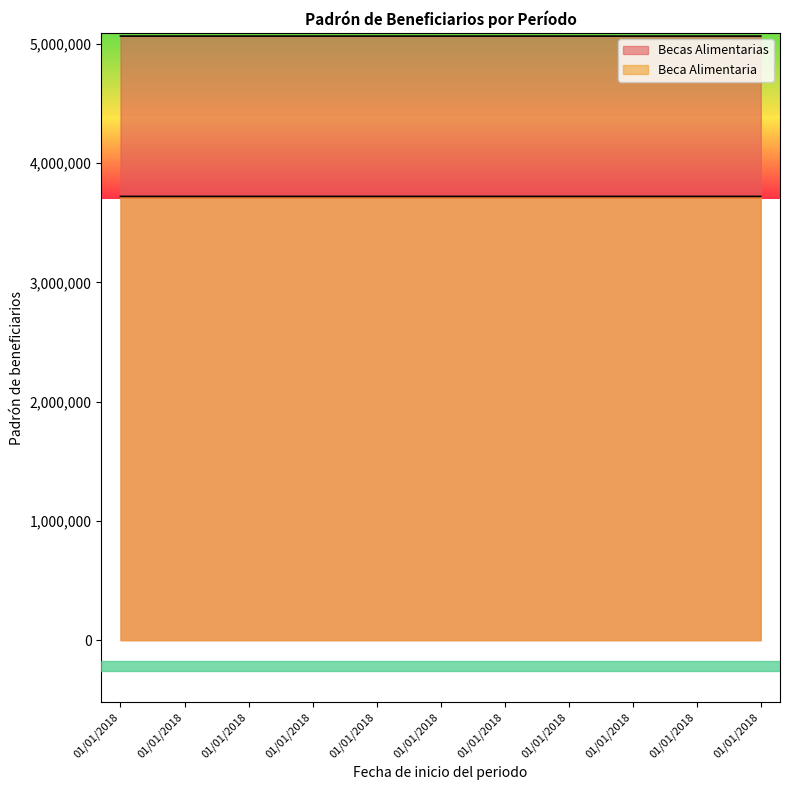

List the labels in order of Becas Alimentarias value, smallest first.

01/01/2018, 01/01/2018, 01/01/2018, 01/01/2018, 01/01/2018, 01/01/2018, 01/01/2018, 01/01/2018, 01/01/2018, 01/01/2018, 01/01/2018